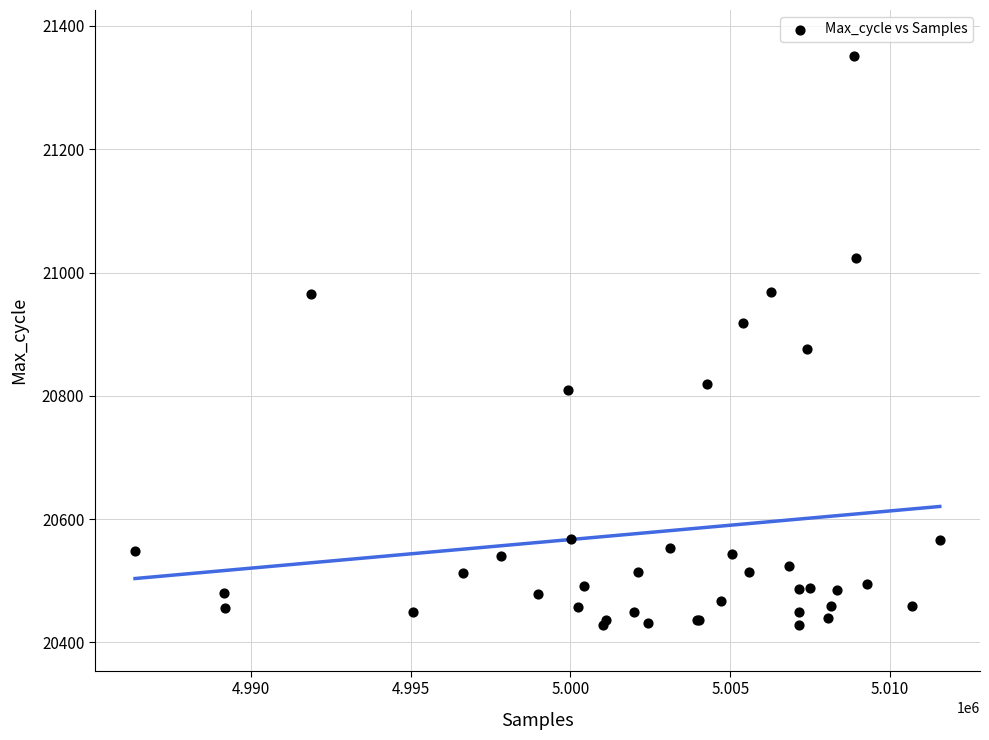

What Y value in the scatter plot is closest to 20890?

20876